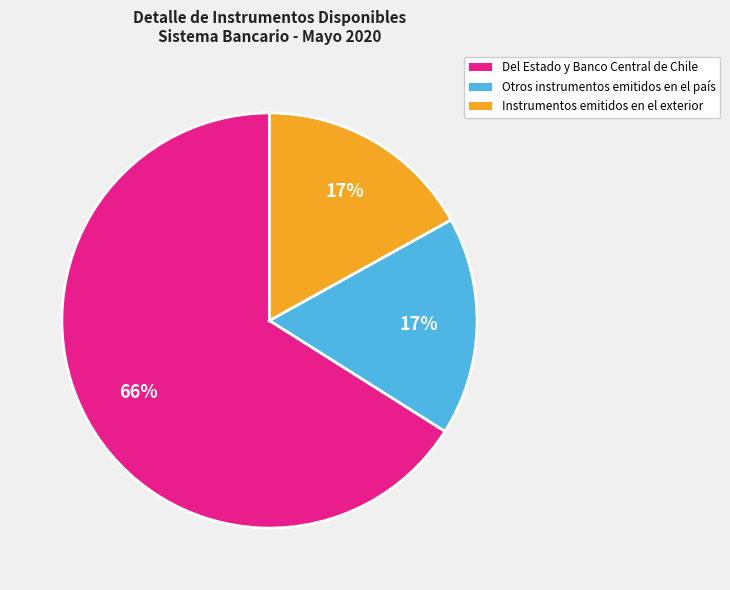

Do Instrumentos emitidos en el exterior and Del Estado y Banco Central de Chile together represent more than half of the pie?

Yes